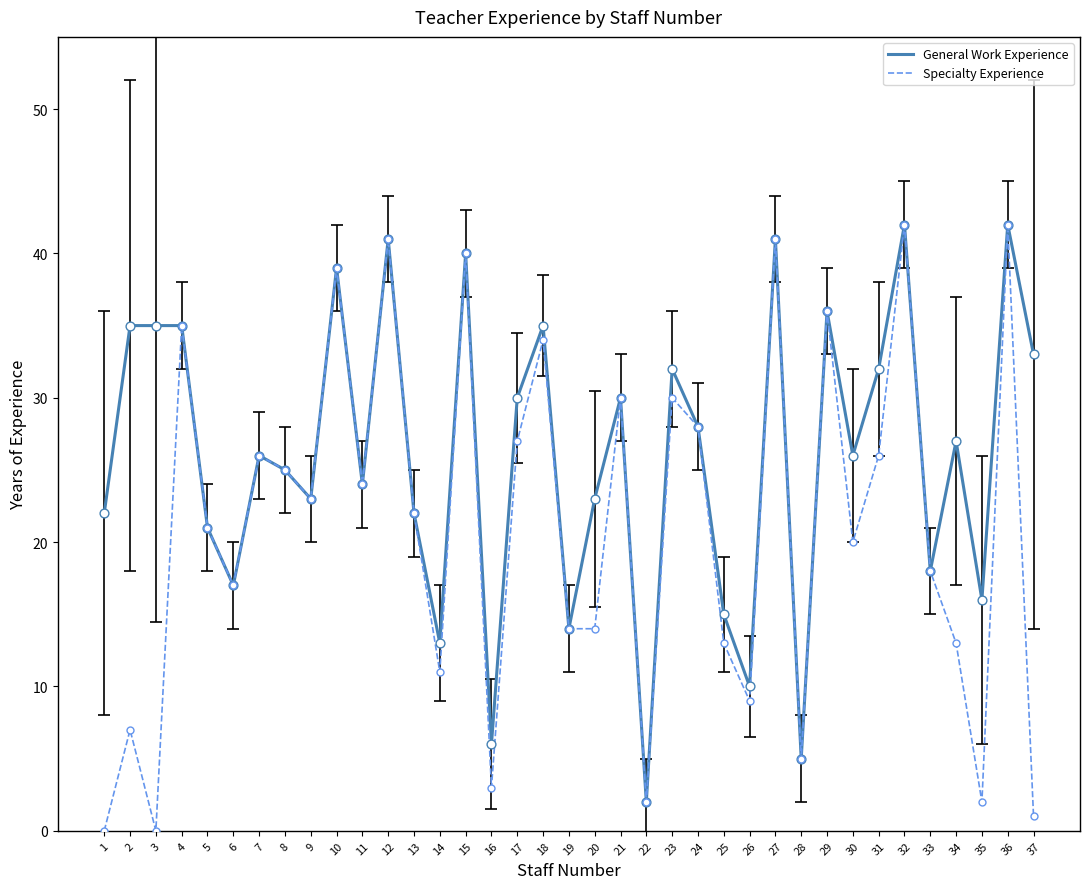

Which series has the largest total across all categories?

General Work Experience